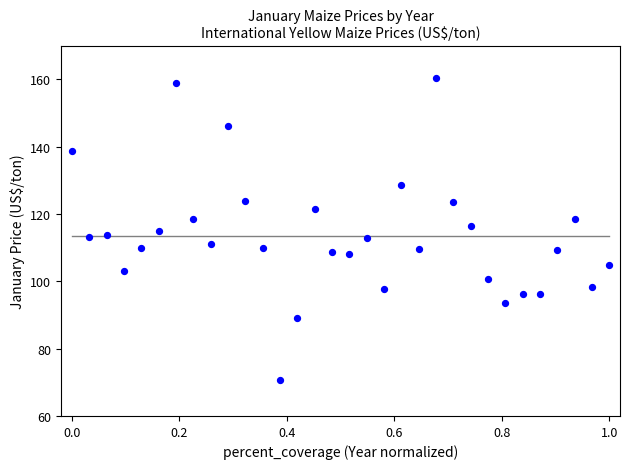

What is the range of X values (max minus min)?

1.0